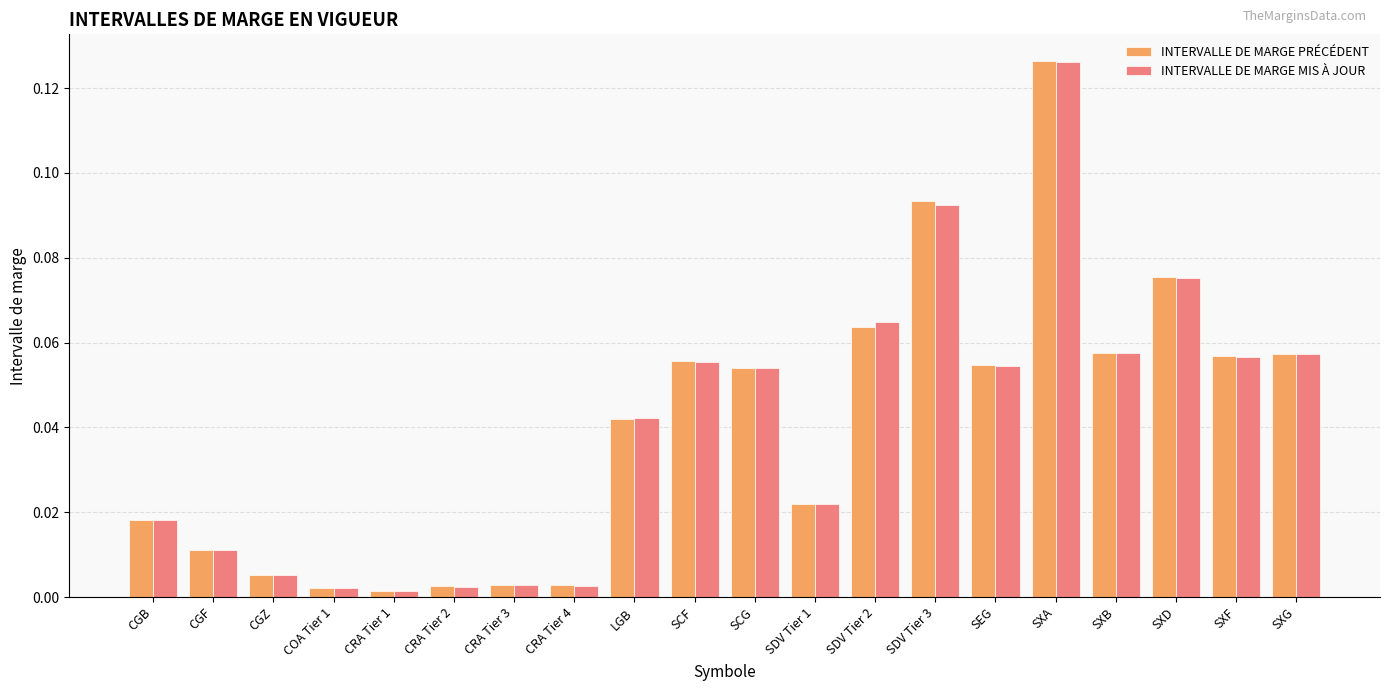

How many groups of bars are there?

20